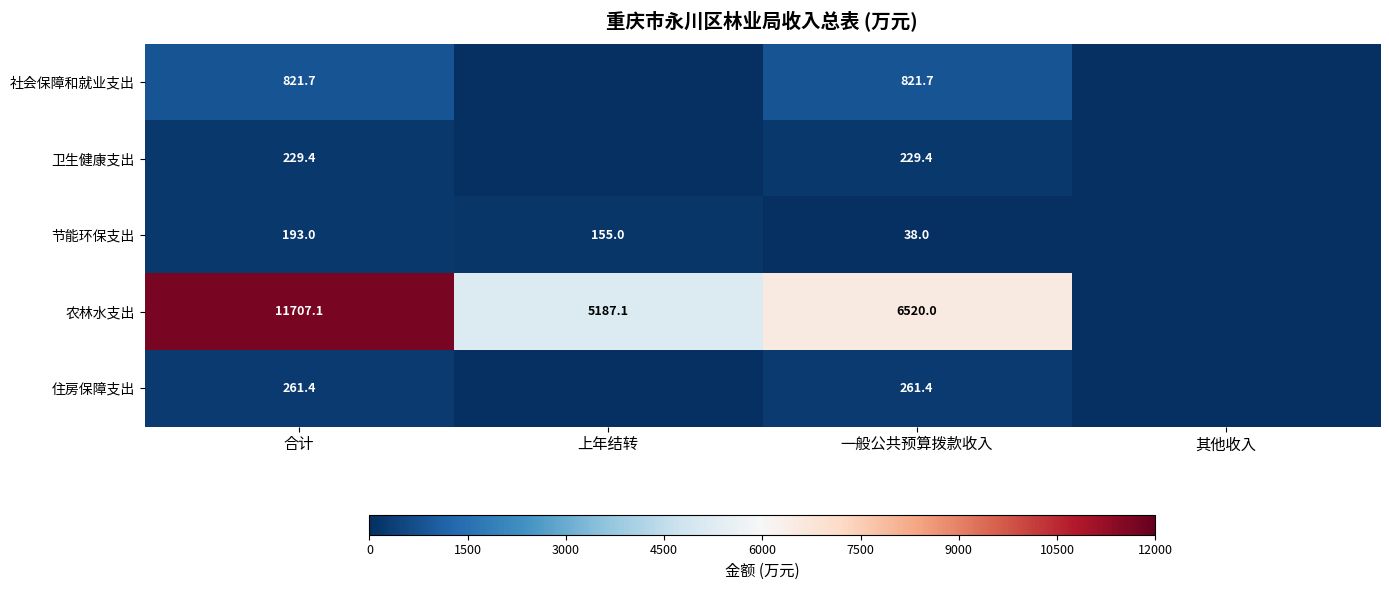

What is the total value across all series at 合计?

13212.6